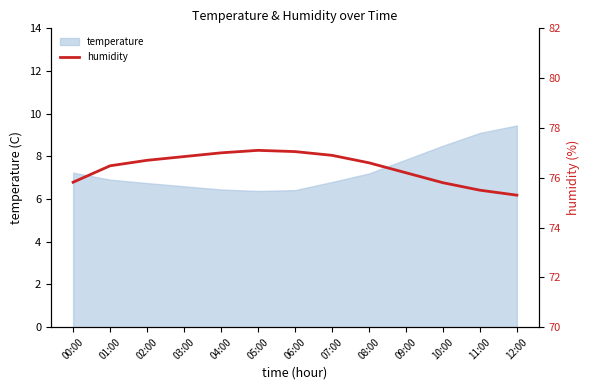

The chart shows a value of 77.0 at 04:00. True or false?

True